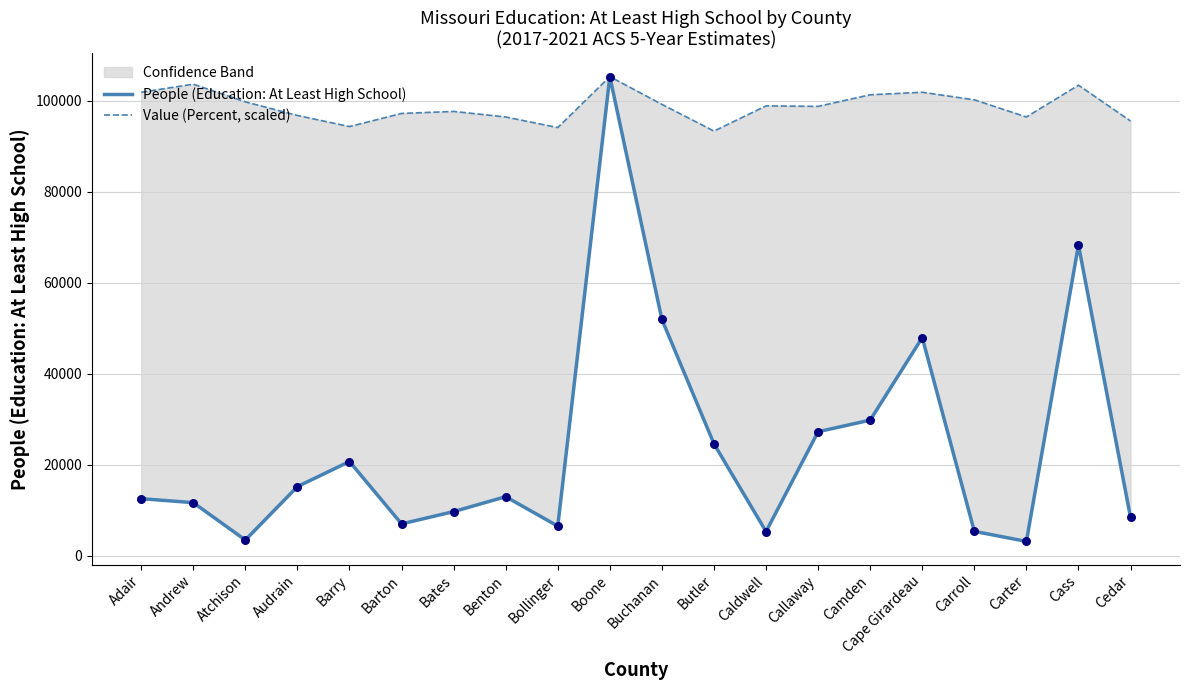

Is the value of People (Education: At Least High School) at Butler greater than the value of Value (Percent, scaled) at Butler?

No